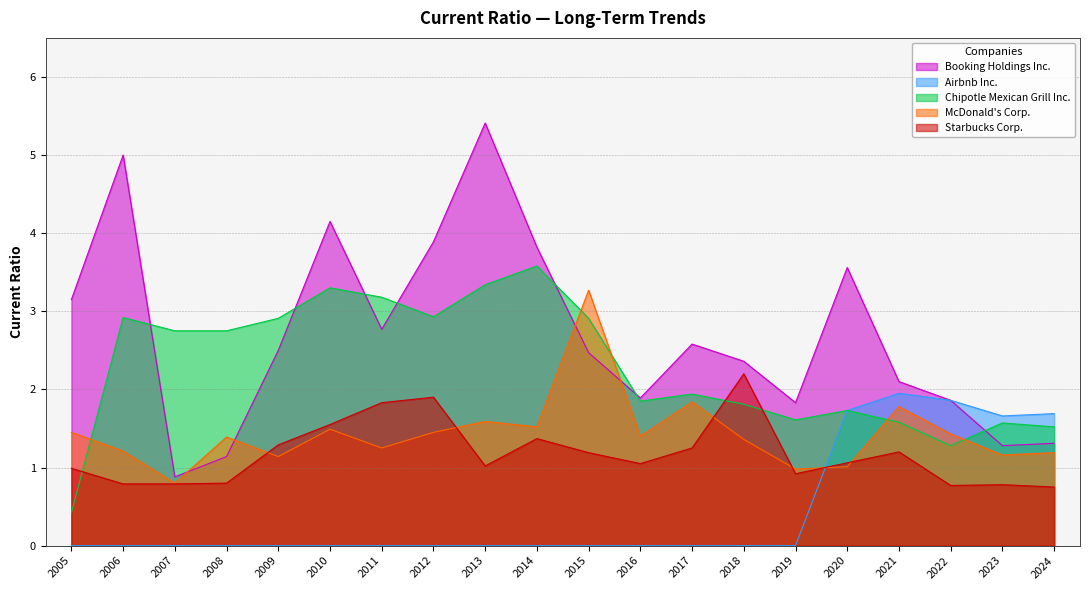

True or false: McDonald's Corp. has a value of 1.2 at 2011.

True